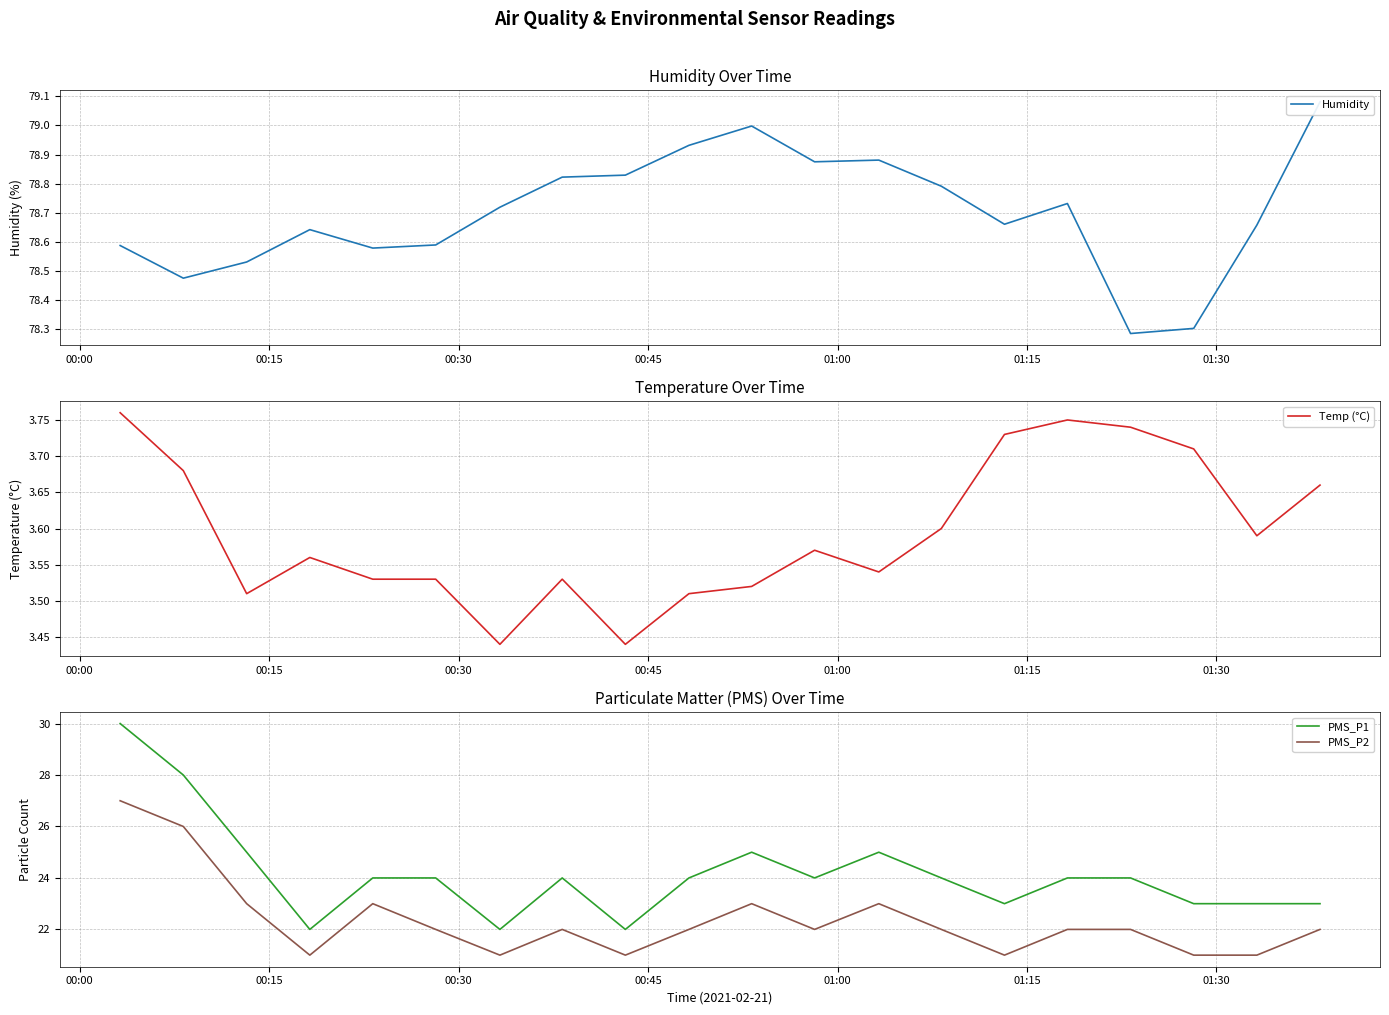

True or false: PMS_P2 and PMS_P1 intersect in this chart.

False